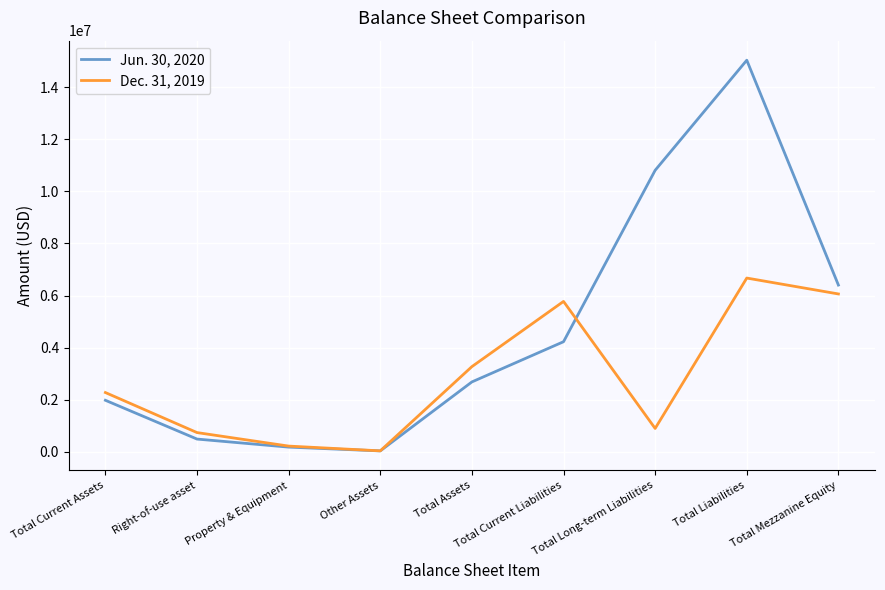

The Jun. 30, 2020 series shows 5558386 at Total Long-term Liabilities. True or false?

False